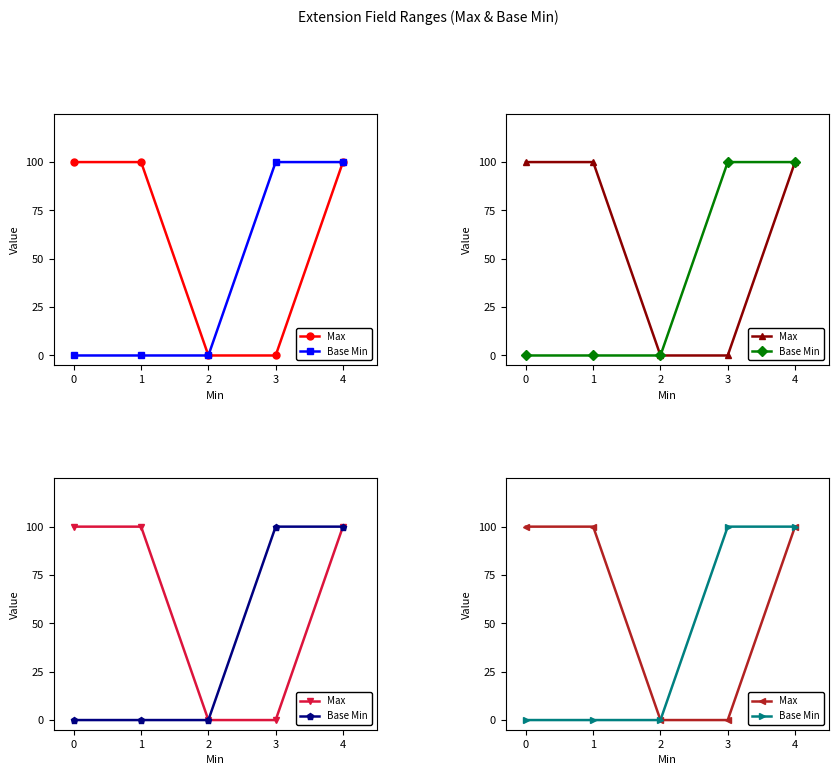

True or false: Base Min and Max intersect in this chart.

False